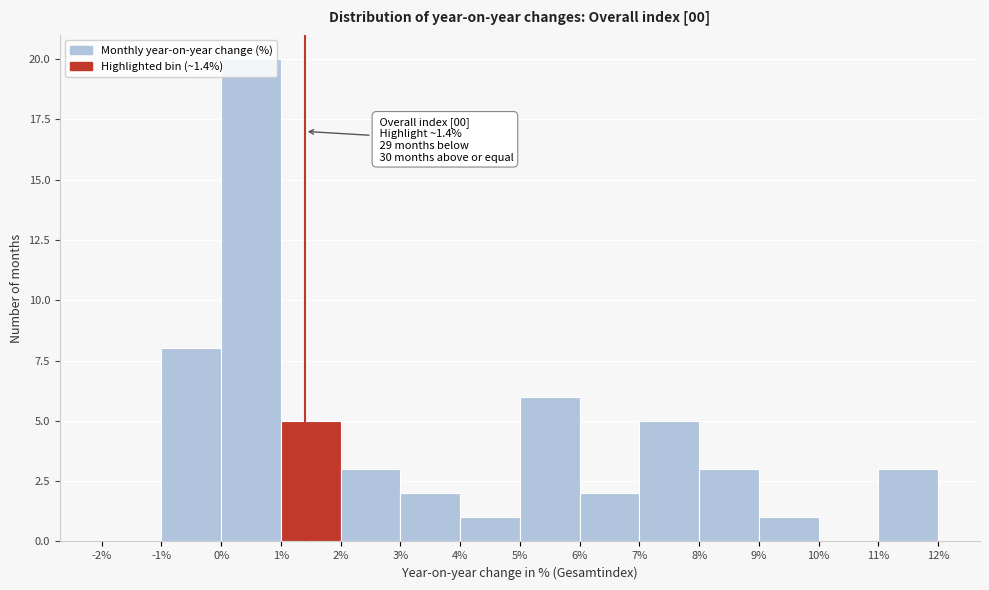

Which range on the x-axis has the tallest bar?

0% to 1%